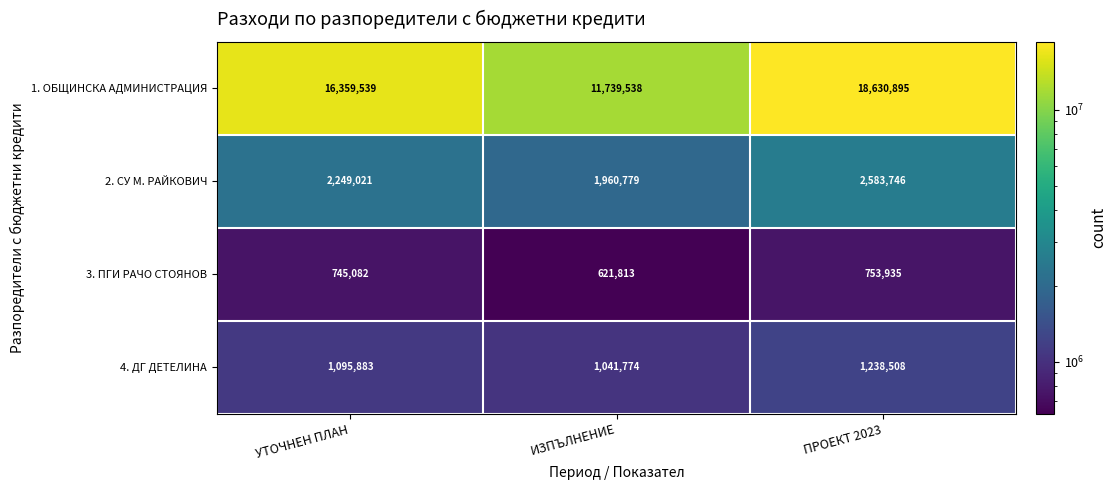

Where is 2. СУ М. РАЙКОВИЧ nearest to the value 2272262?

УТОЧНЕН ПЛАН